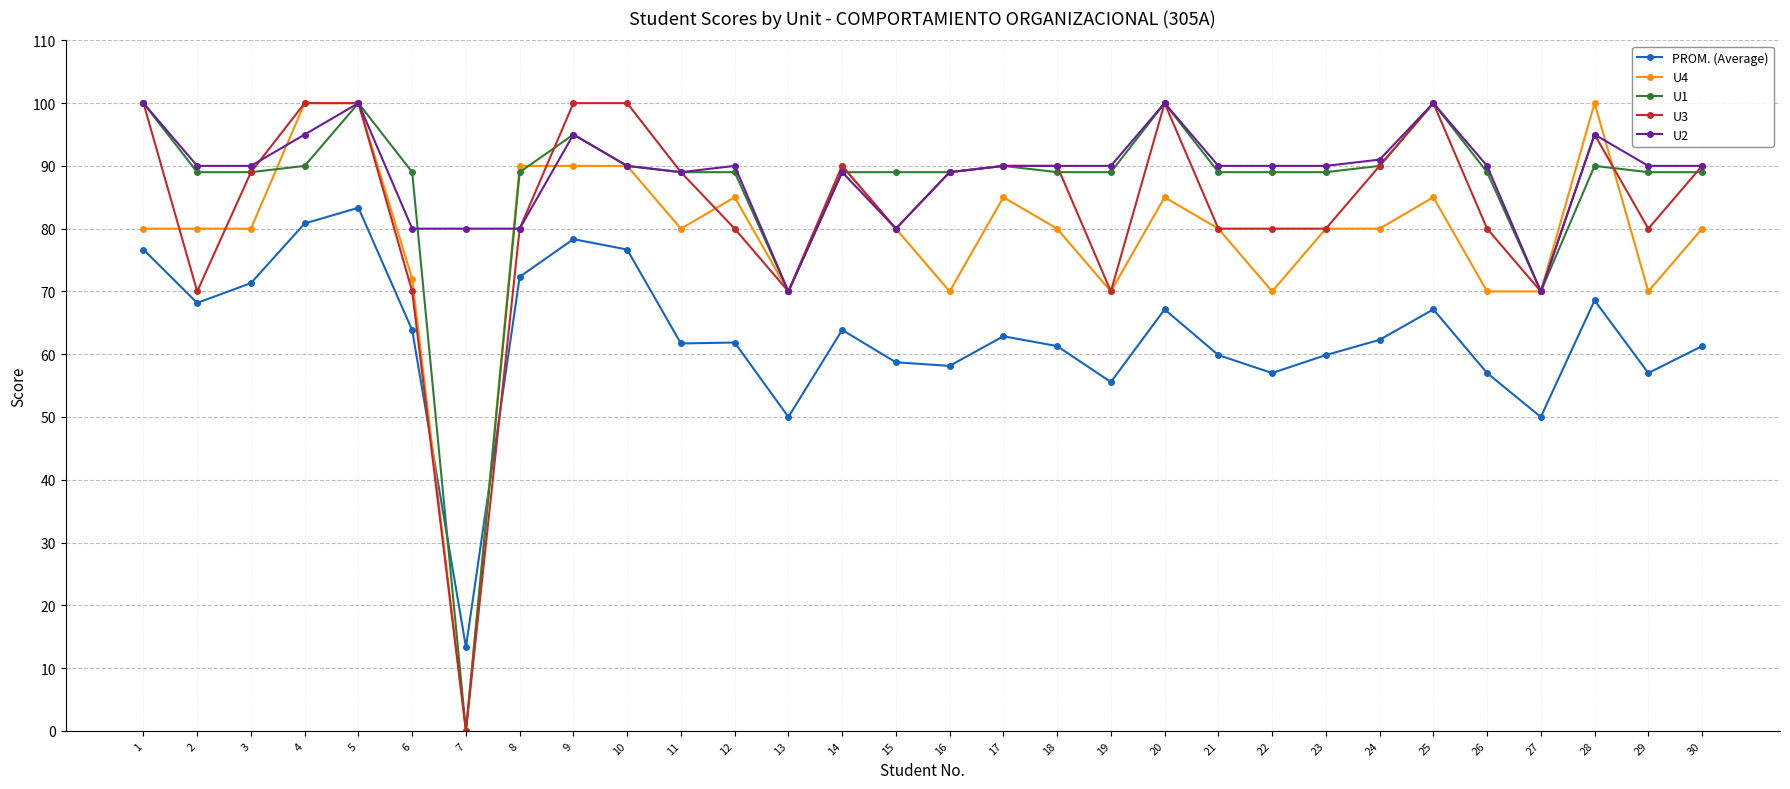

The U3 series shows 53.0 at 29. True or false?

False